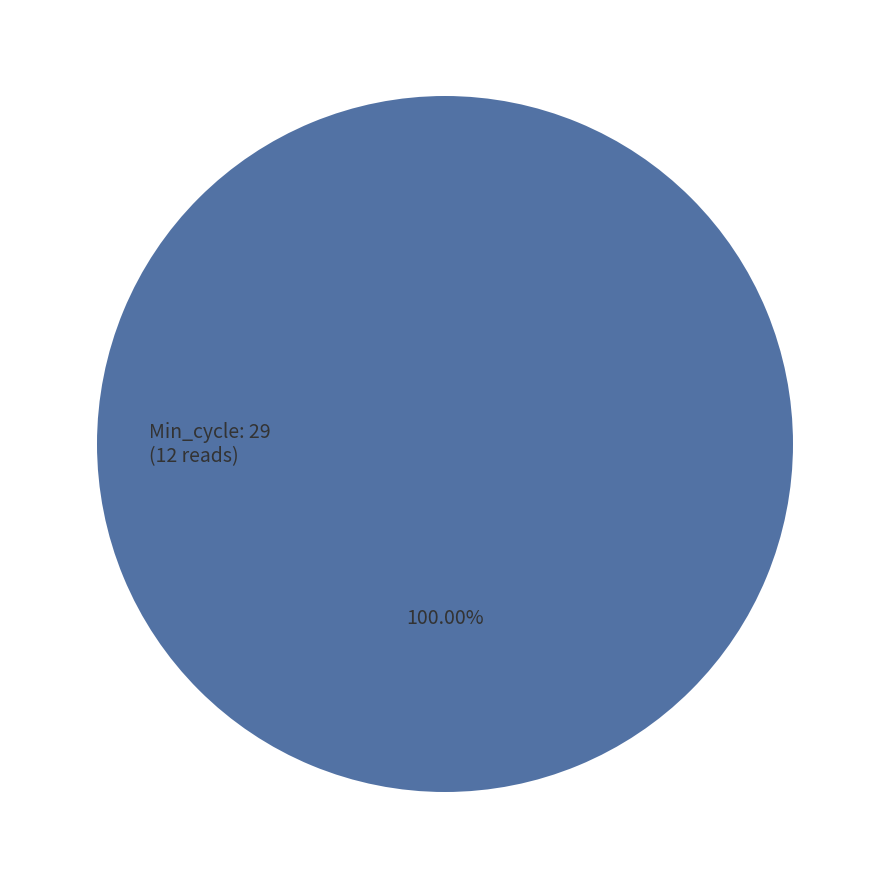

Which category accounts for the majority?

Min_cycle: 29 (12 reads)